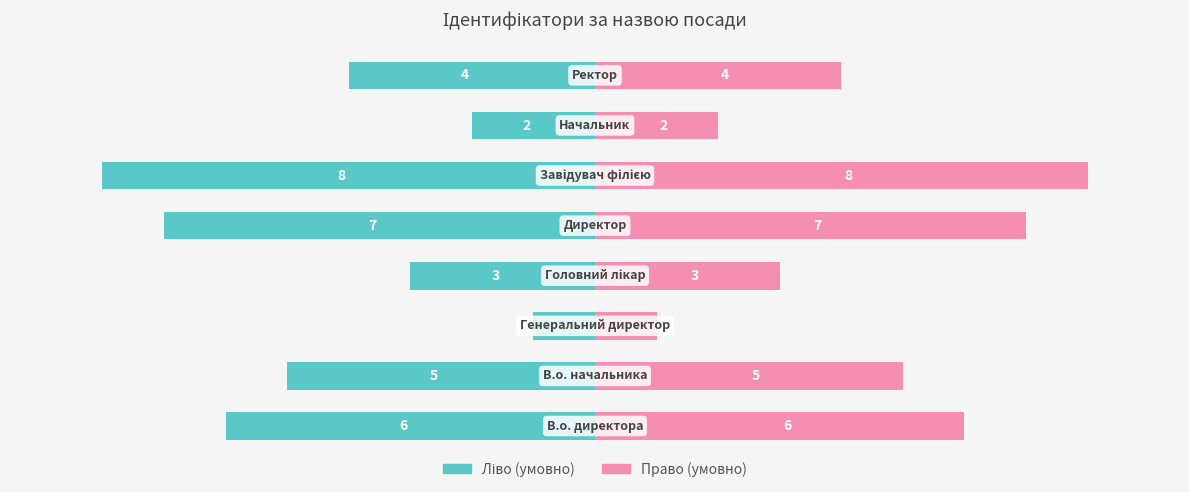

Does the chart contain stacked bars?

No